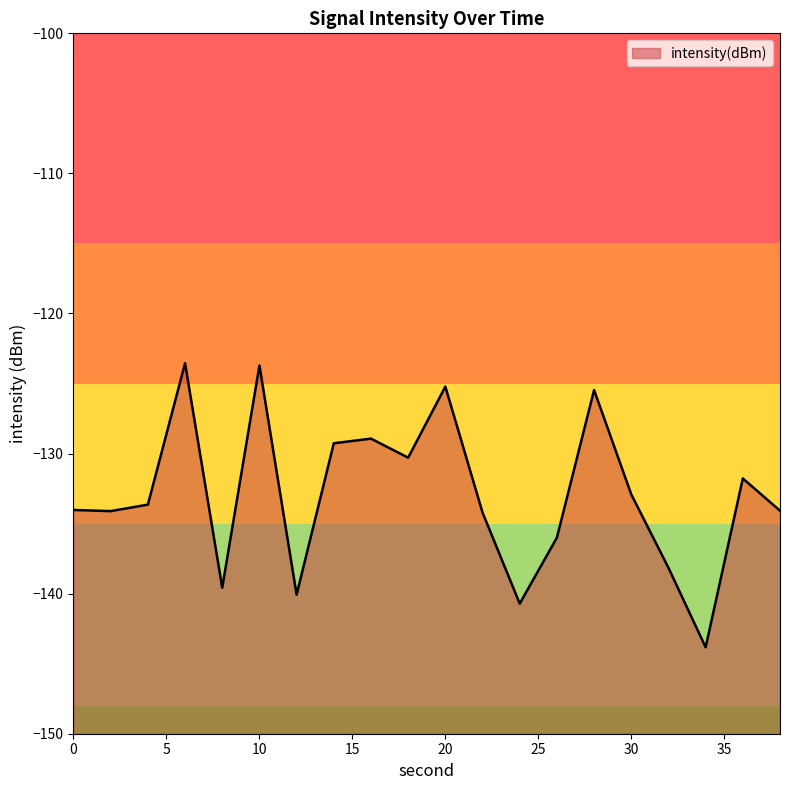

At which category does the data reach its first local peak?

6